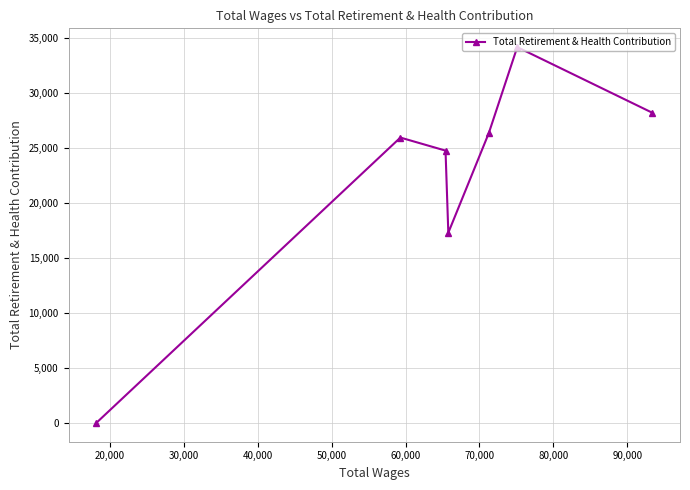

What is the average value?

22375